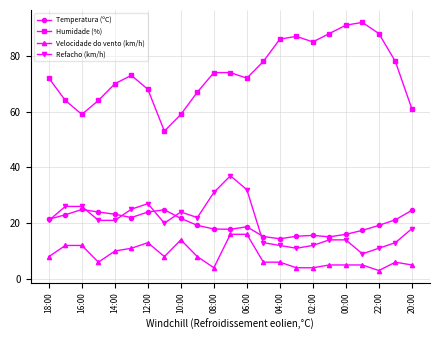

Which series has the largest range (max minus min)?

Humidade (%)